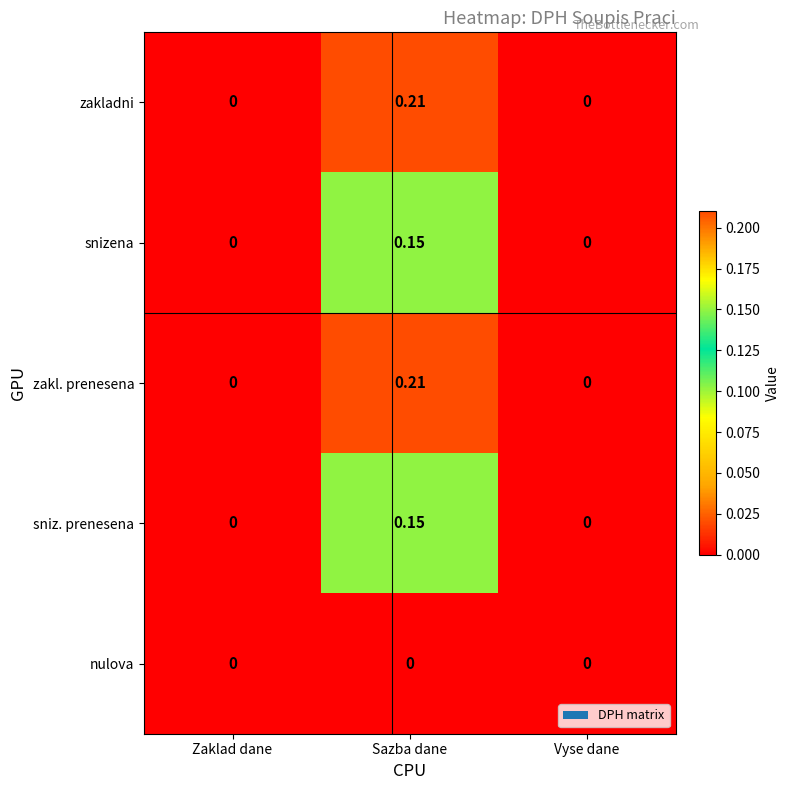

At which category is the sum across all series the highest?

Sazba dane